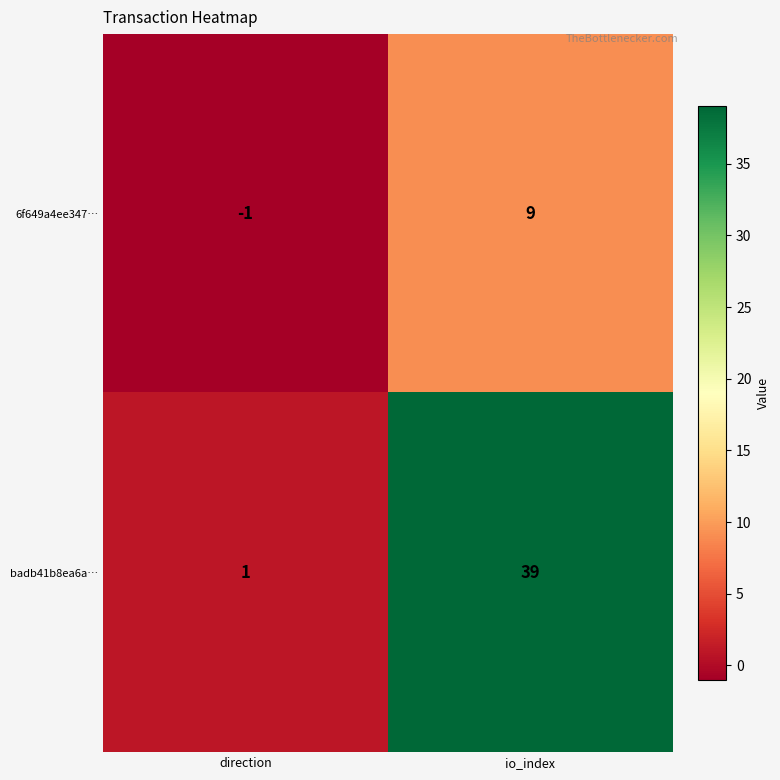

Reading right to left, list all the values displayed in this chart.

6f649a4ee347…: io_index=9	direction=-1
badb41b8ea6a…: io_index=39	direction=1